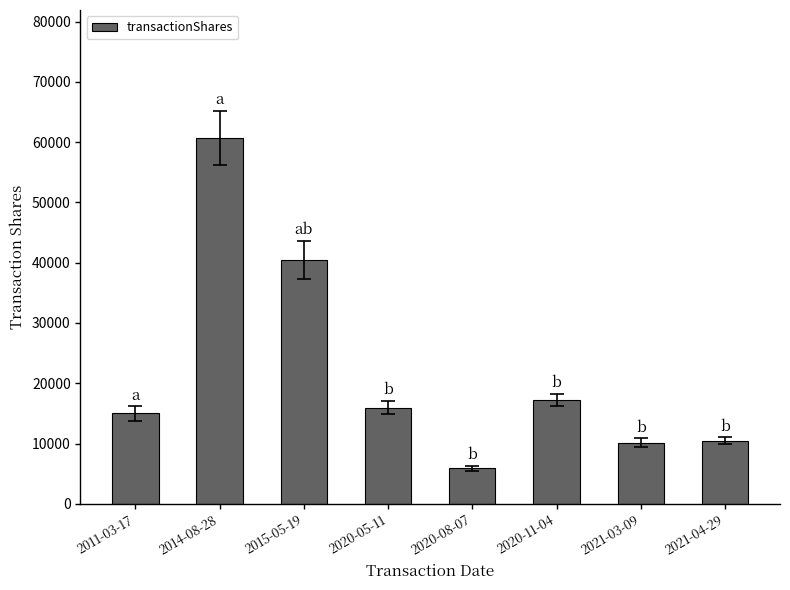

The value at 2020-08-07 is 5915. True or false?

True